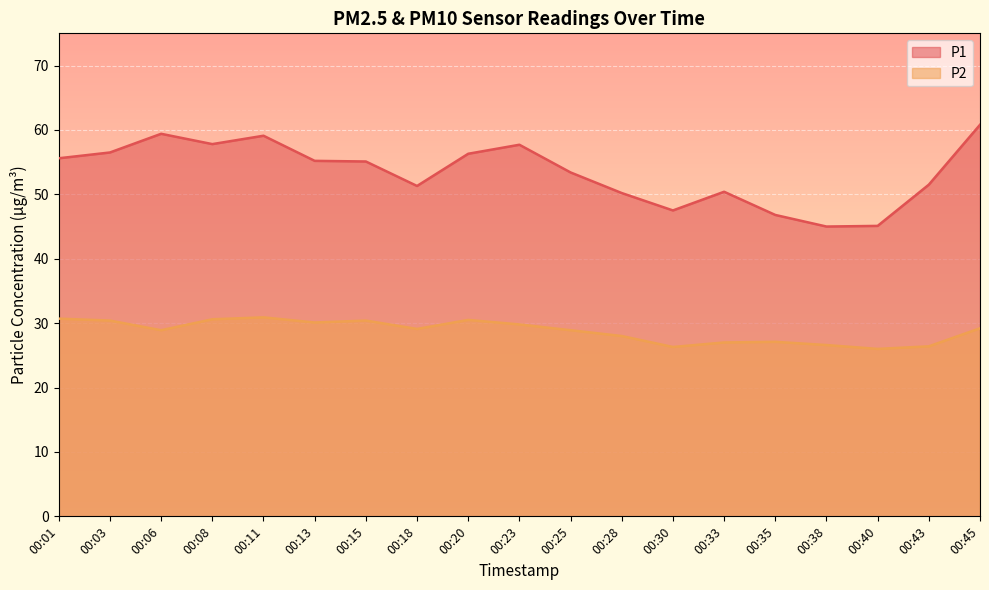

Count the number of data series in this chart.

2